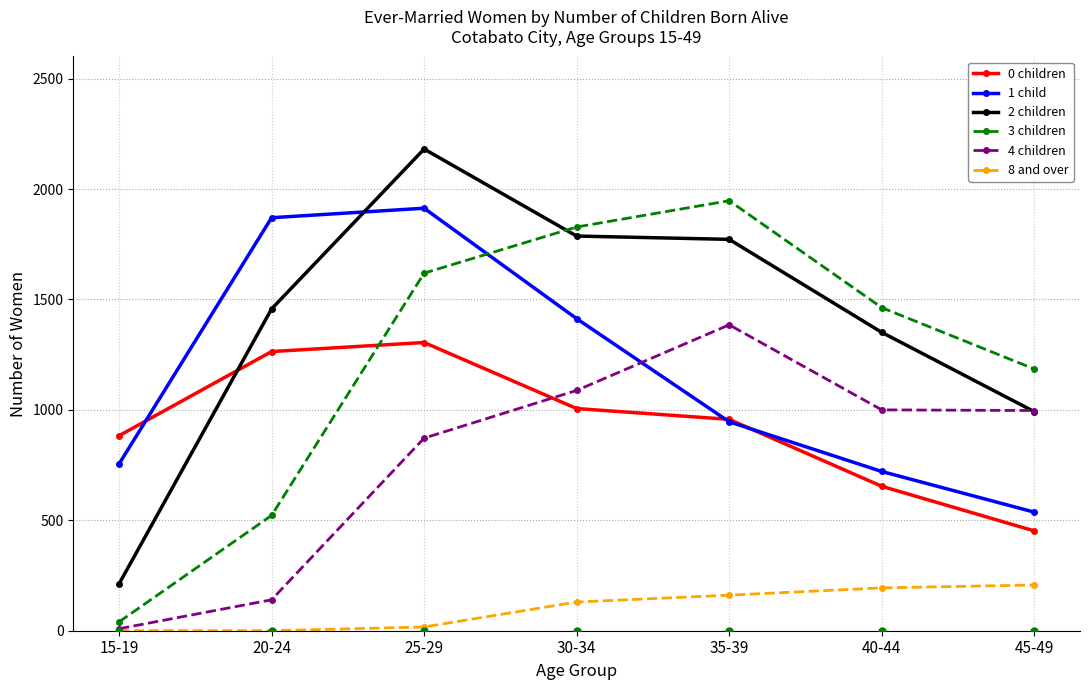

What is the value of the 0 children point at the 7th from the left?

452